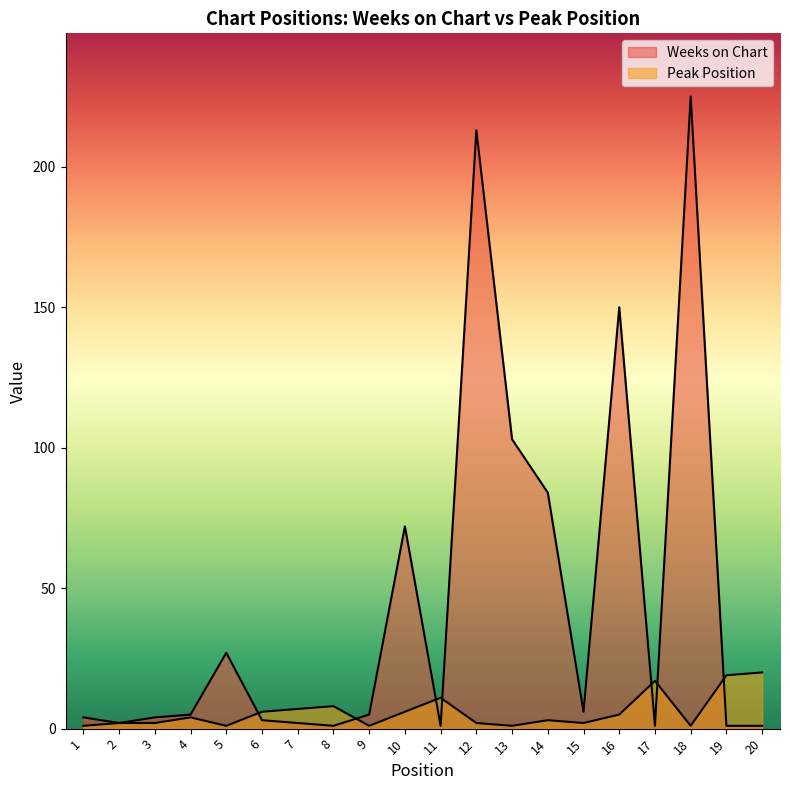

What is the minimum value shown in the chart?

1